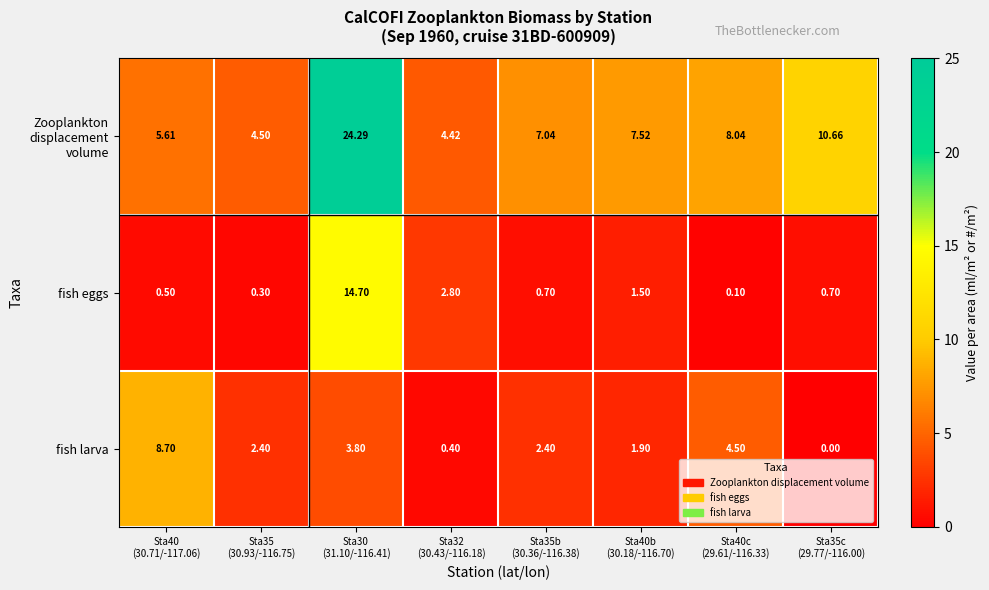

Count the number of categories in the chart.

8